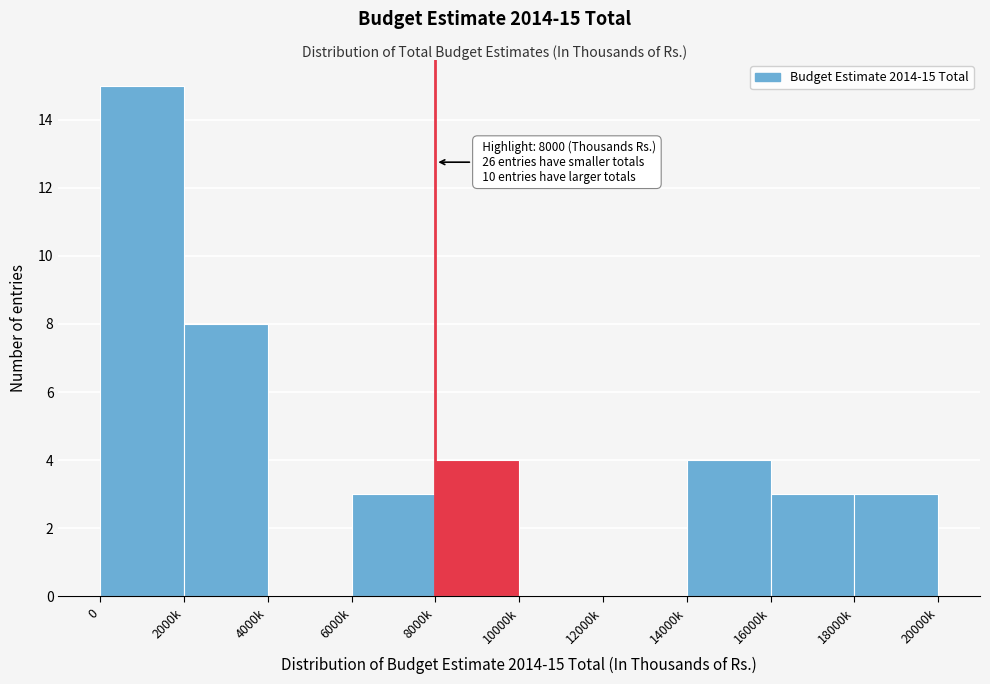

Reading left to right, what are all the values shown in this chart?

0=15	2000k=8	4000k=0	6000k=3	8000k=4	10000k=0	12000k=0	14000k=4	16000k=3	18000k=3